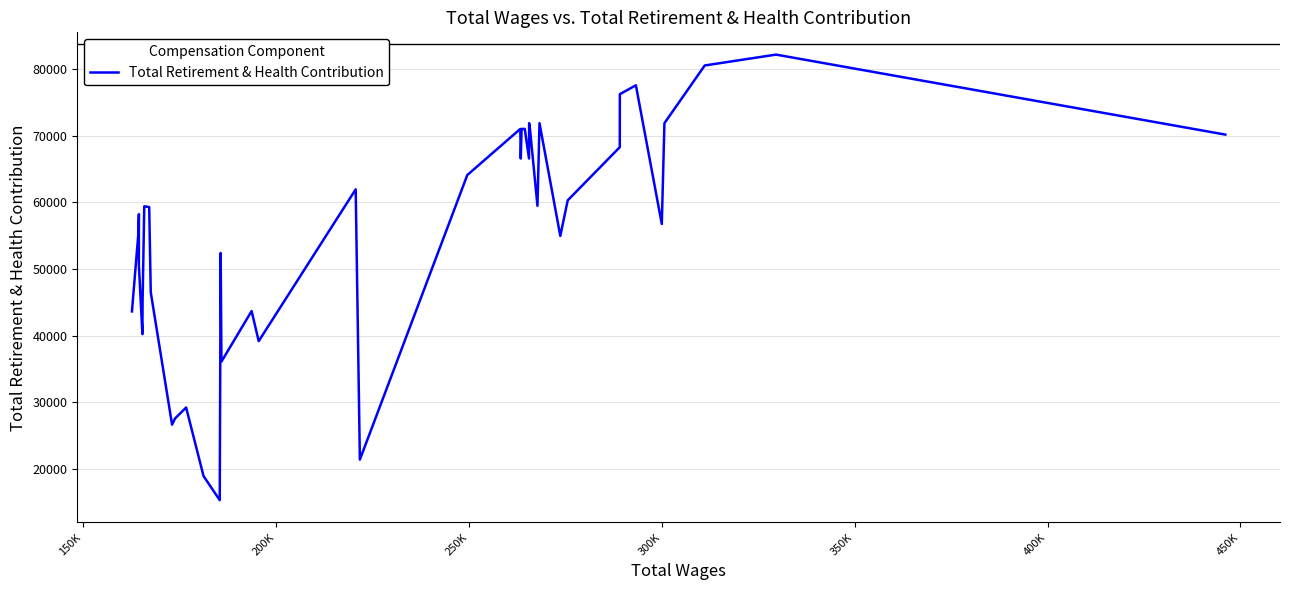

What is the maximum value shown in the chart?

82145.8